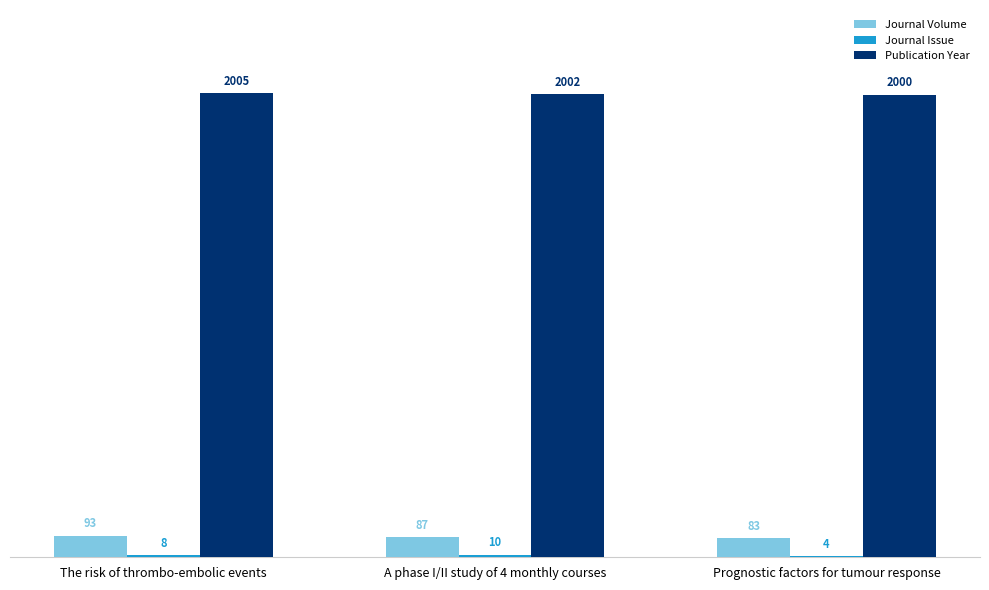

The value of Publication Year at A phase I/II study of 4 monthly courses is 2891. True or false?

False